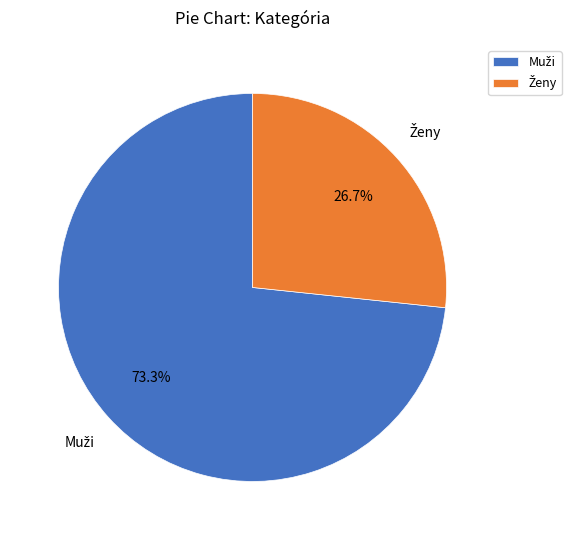

Is there a majority slice in this chart?

Yes